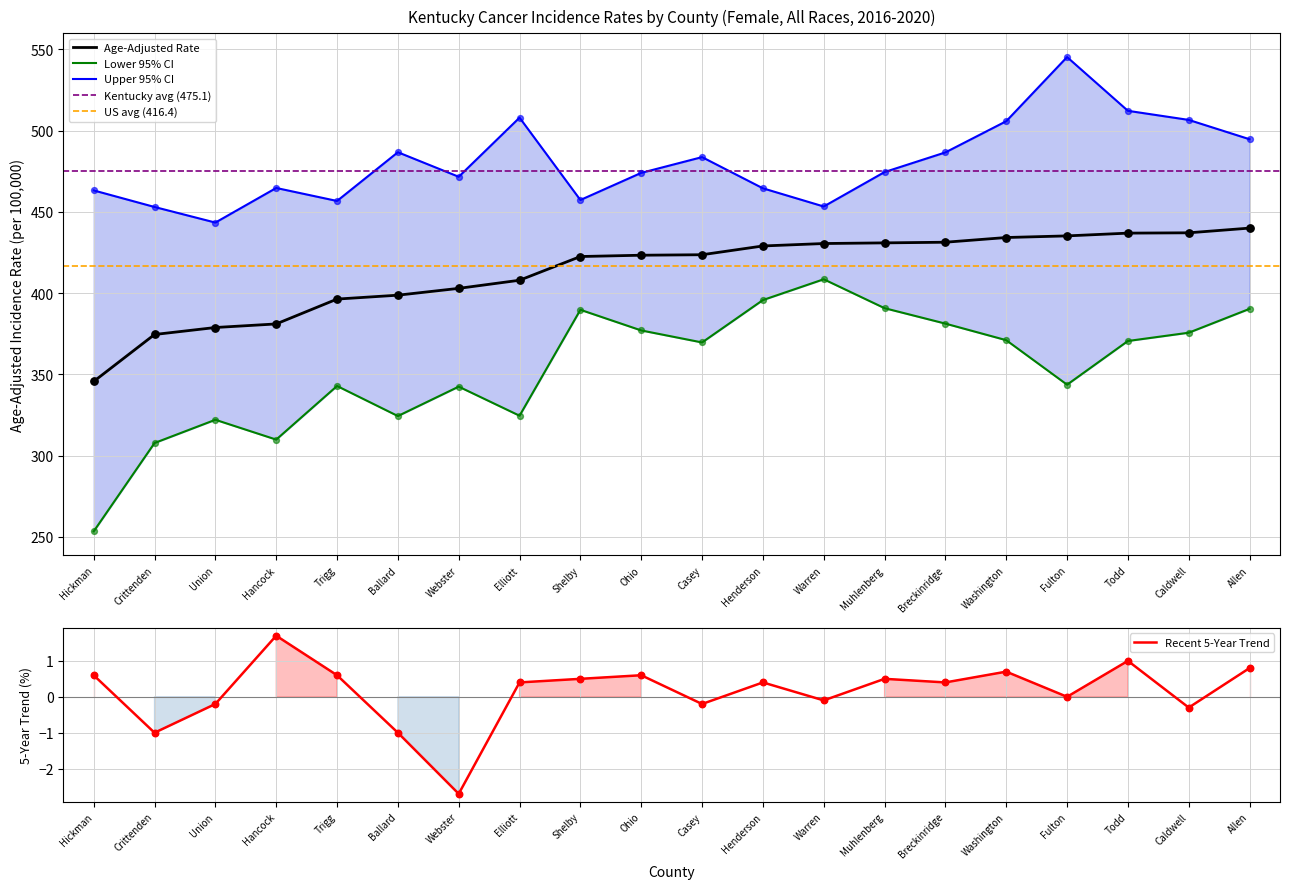

What is the total value across all series at Casey?

1276.7